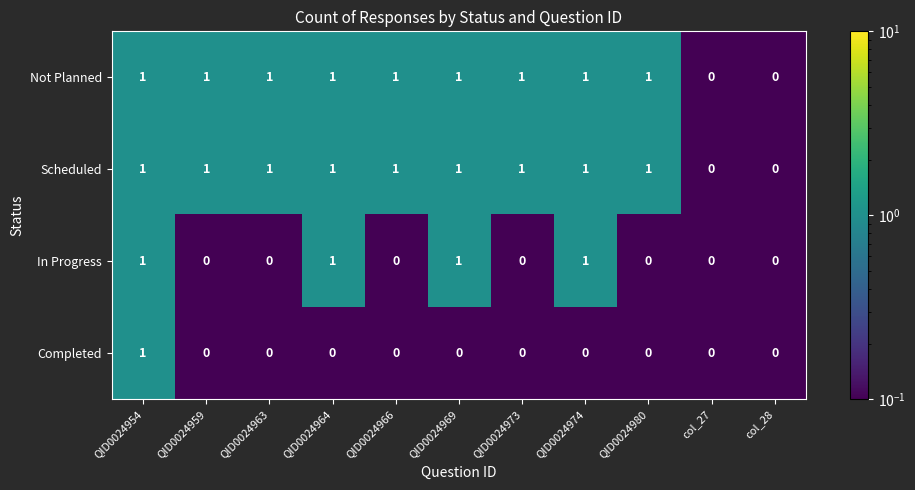

Count the Not Planned values in the range 1 to 2.

9